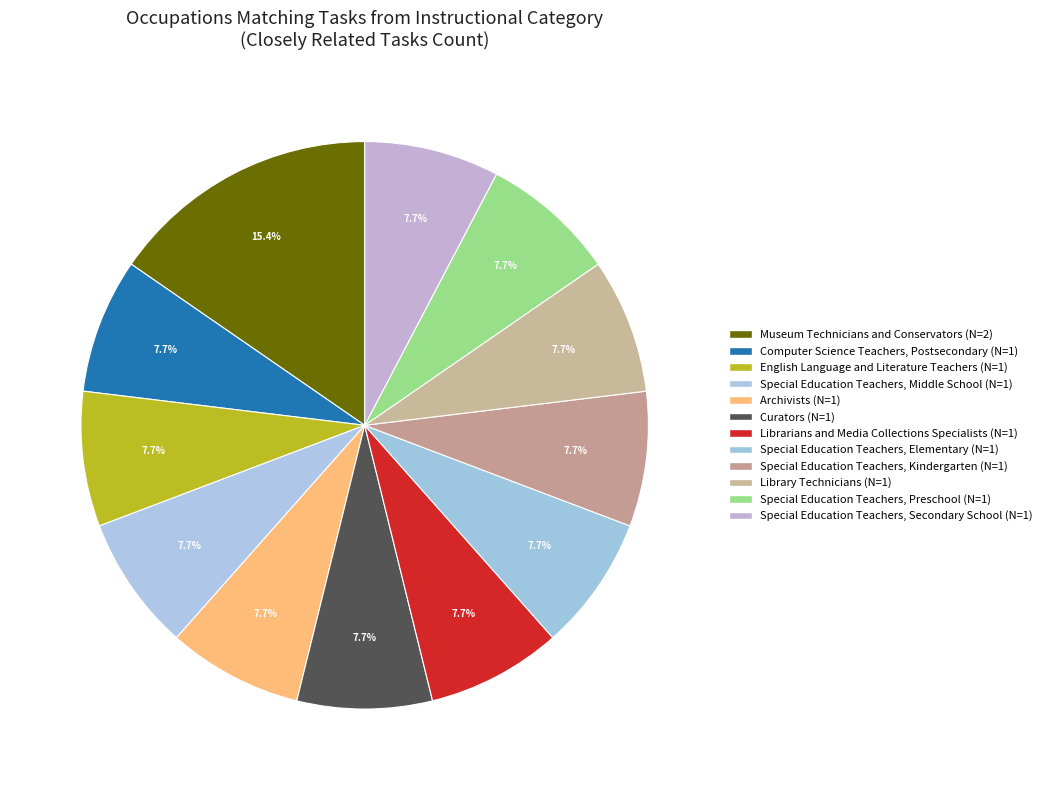

What is the largest slice in the pie chart?

Museum Technicians and Conservators